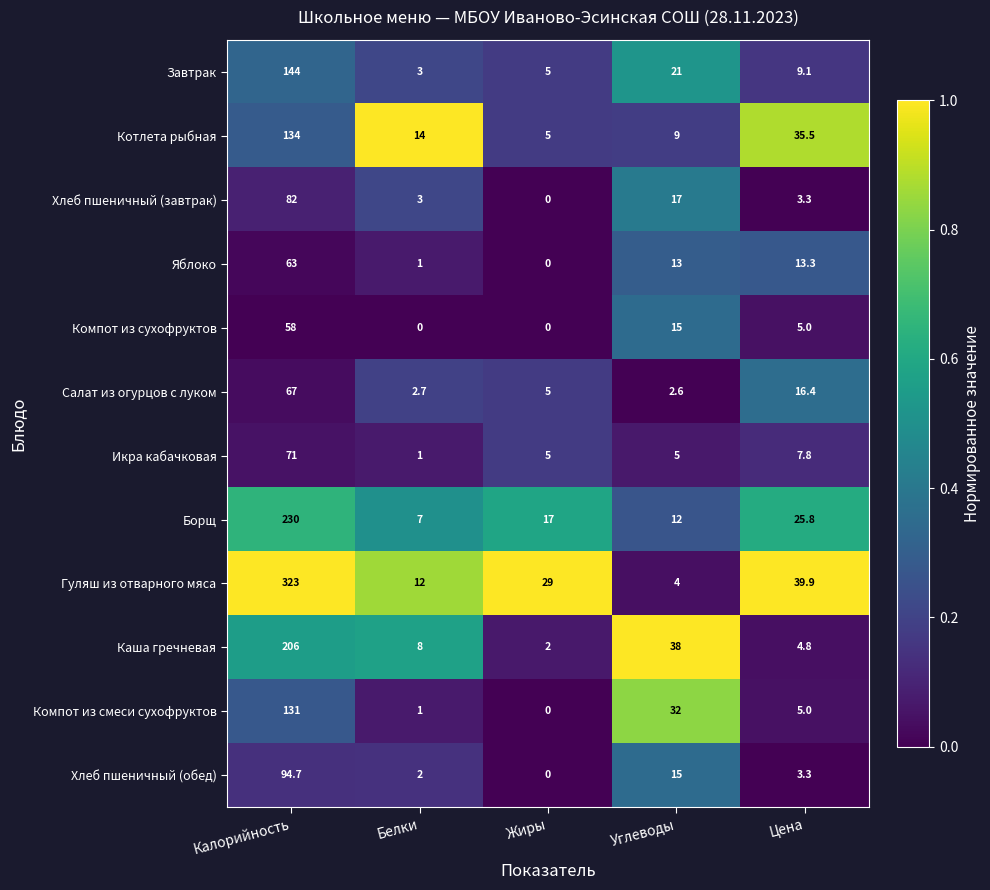

At which category is the sum across all series the highest?

Калорийность